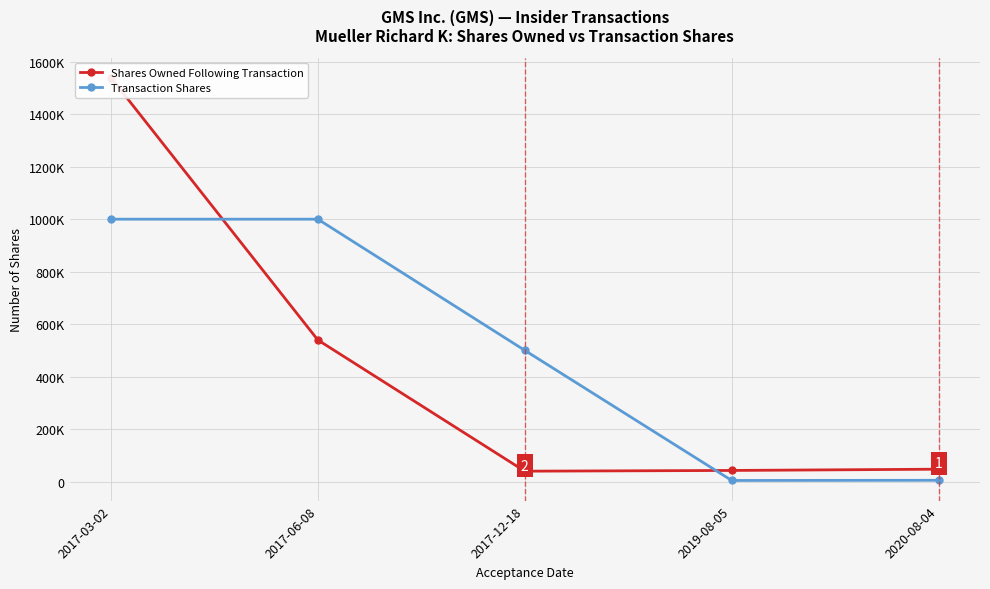

Rank the series by their average value, from lowest to highest.

Shares Owned Following Transaction, Transaction Shares